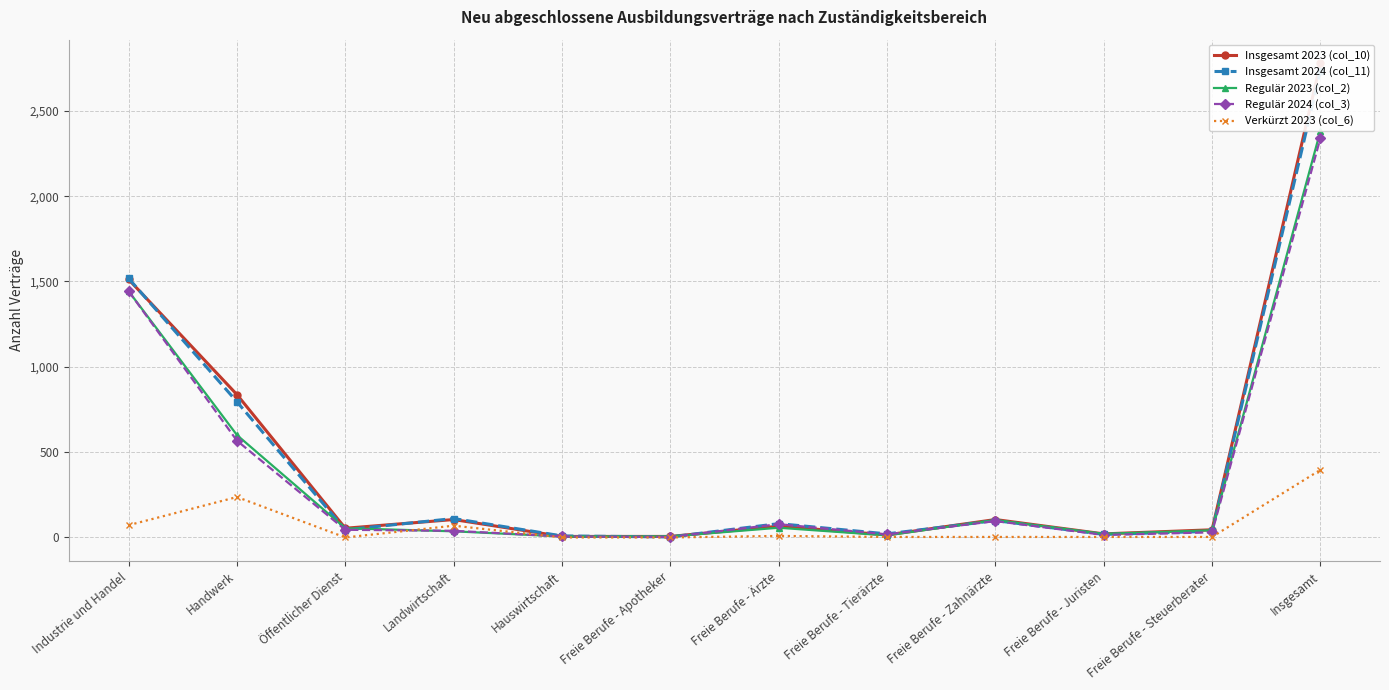

What is the average value of the Regulär 2024 (col_3) series?

390